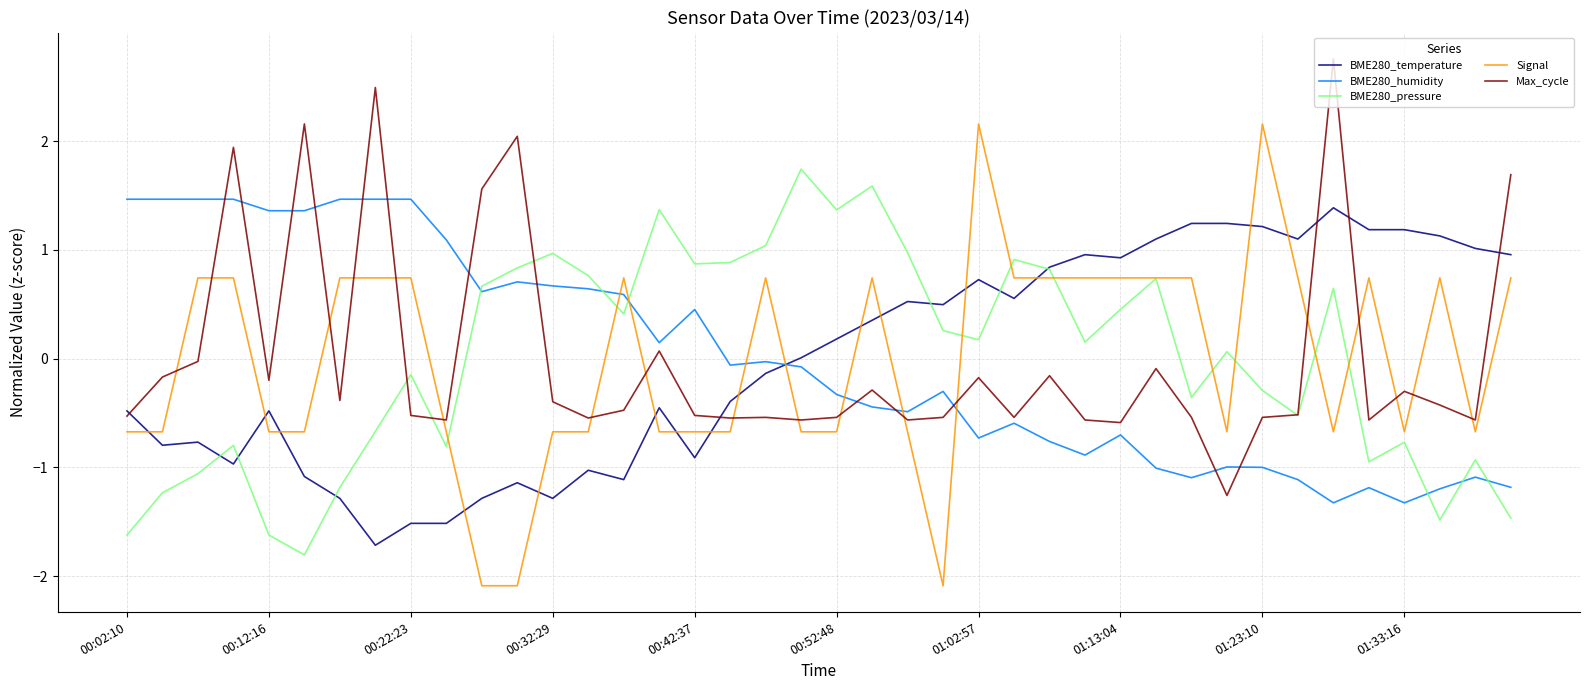

After their last crossing, which series has the higher values: BME280_humidity or BME280_temperature?

BME280_temperature